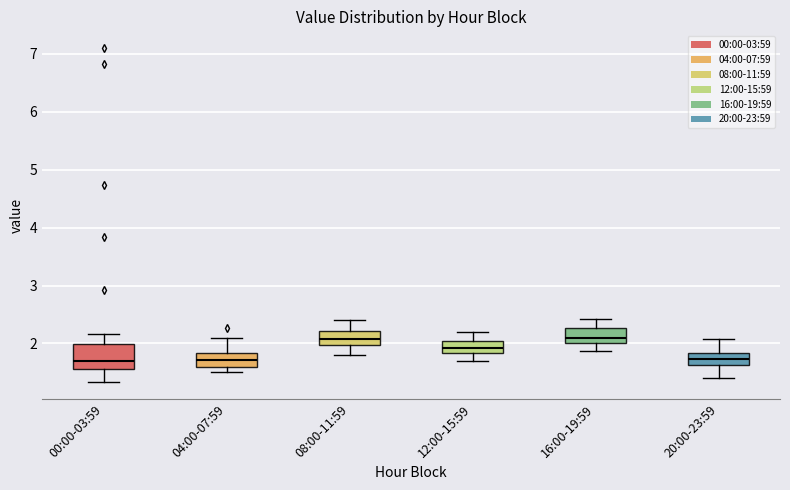

Reading left to right, transcribe this box plot: for each box, give where its median line is, the range the box spans, and where its two whiskers end, as read against the y-axis. The values are not printed on the chart, so give them approximately, as read against the axis.

00:00-03:59: median 1.7, box 1.6 to 2.0, whiskers 1.3 to 2.2
04:00-07:59: median 1.7, box 1.6 to 1.8, whiskers 1.5 to 2.1
08:00-11:59: median 2.1, box 2.0 to 2.2, whiskers 1.8 to 2.4
12:00-15:59: median 1.9, box 1.8 to 2.0, whiskers 1.7 to 2.2
16:00-19:59: median 2.1, box 2.0 to 2.3, whiskers 1.9 to 2.4
20:00-23:59: median 1.7, box 1.6 to 1.8, whiskers 1.4 to 2.1